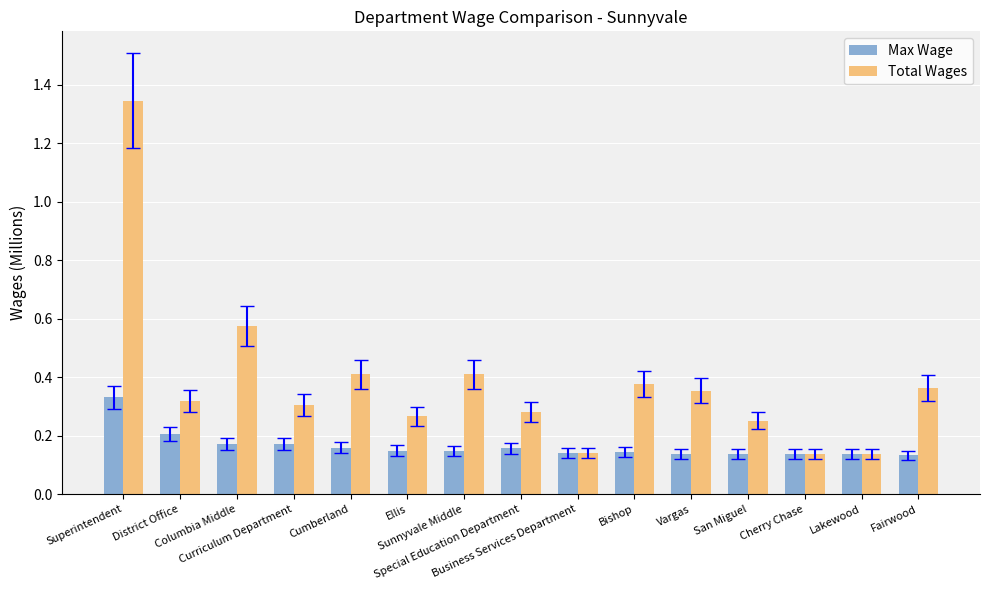

Which series has the largest range (max minus min)?

Total Wages